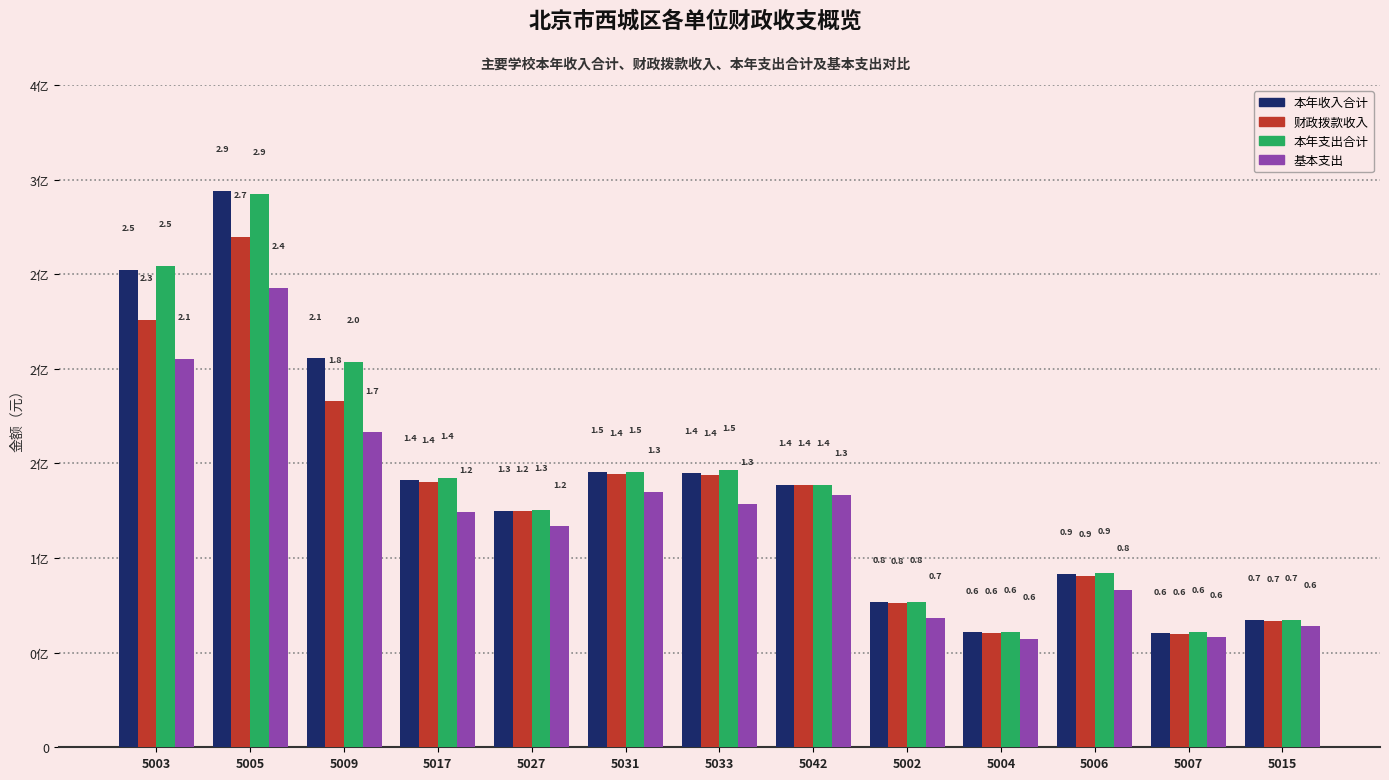

What are all the series names shown in the legend?

本年收入合计, 财政拨款收入, 本年支出合计, 基本支出